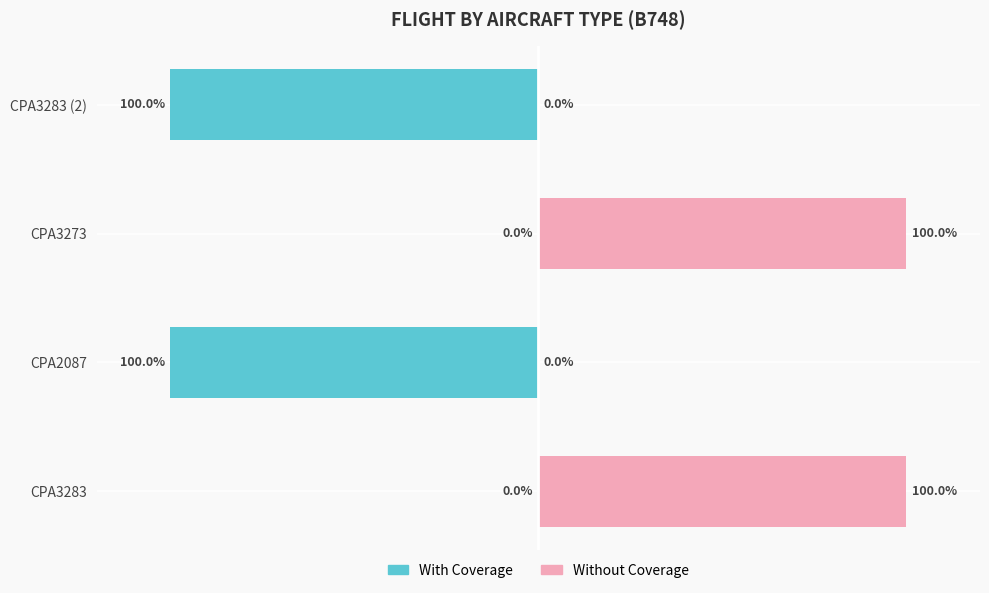

True or false: Without Coverage has a value of 0 at CPA2087.

True